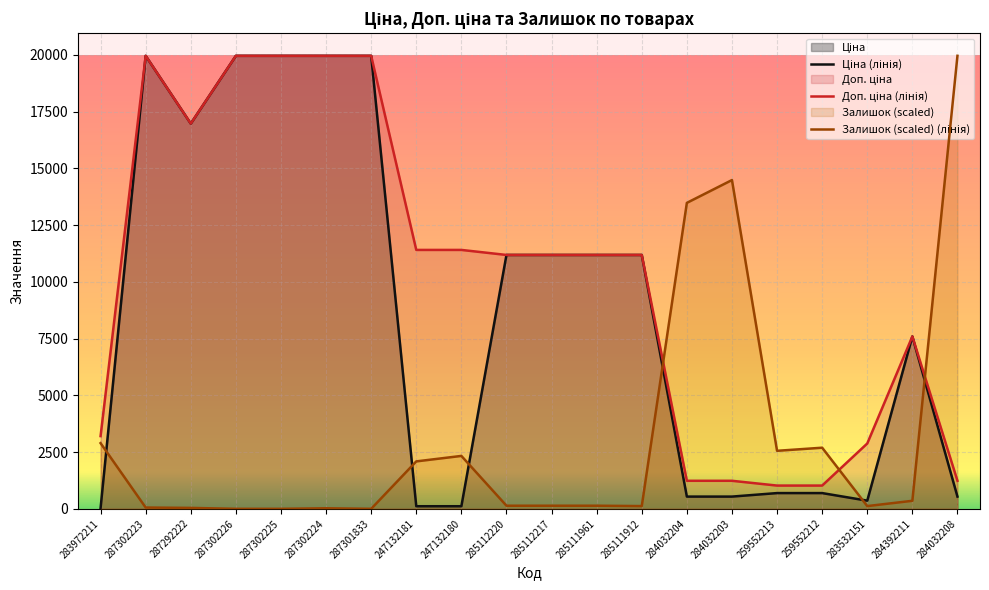

Which series has the largest total across all categories?

Доп. ціна (лінія)